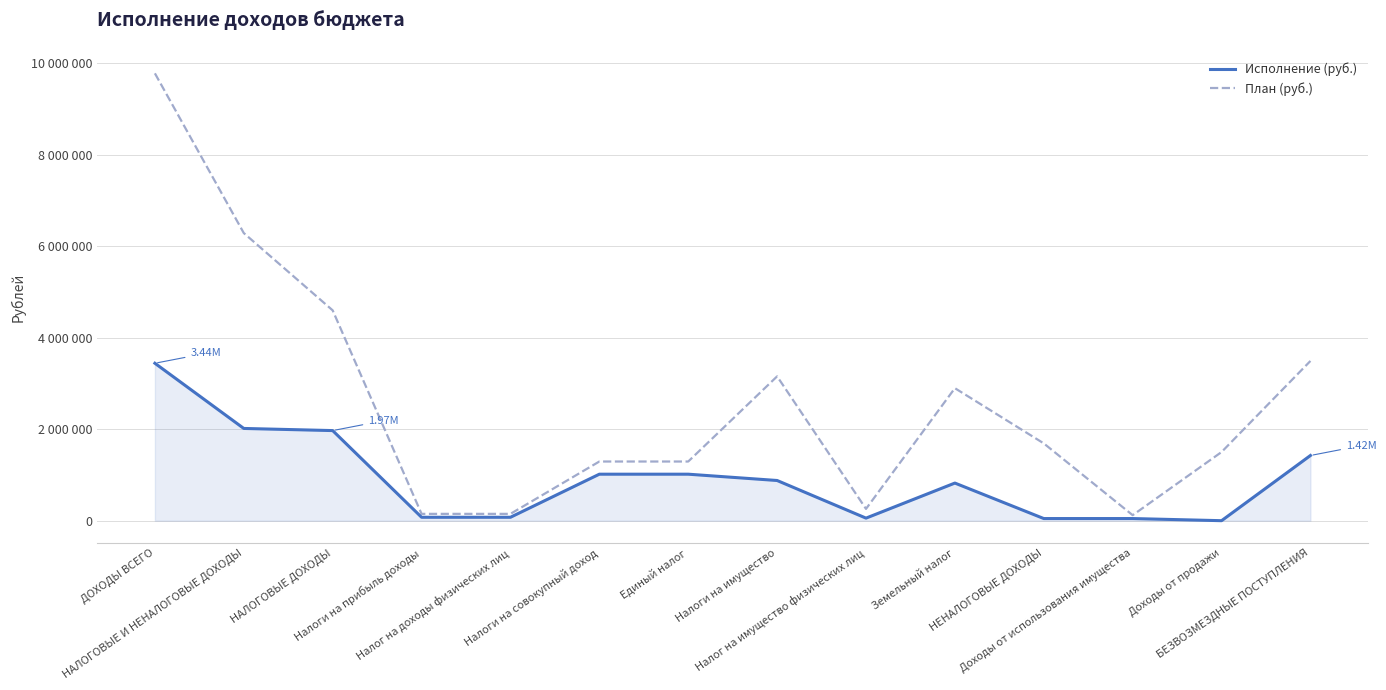

At which category is the sum across all series the highest?

ДОХОДЫ ВСЕГО